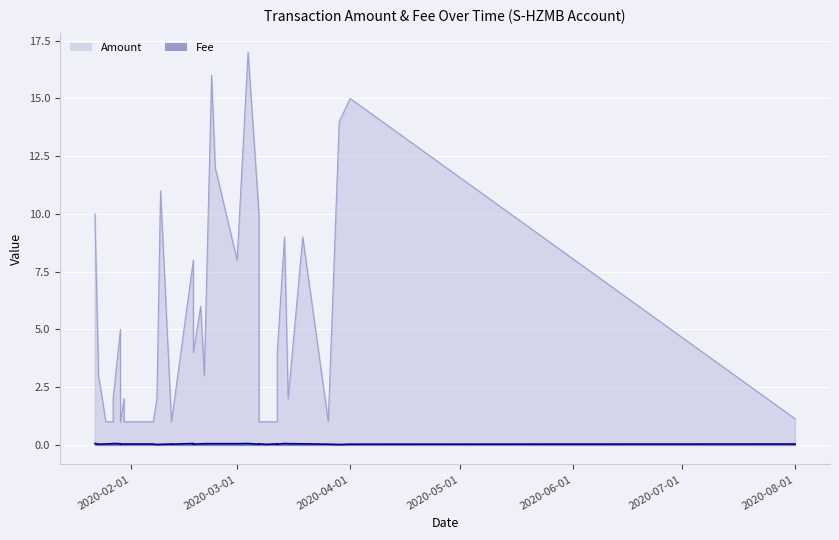

Rank the series by their maximum value, from lowest to highest.

Fee, Amount